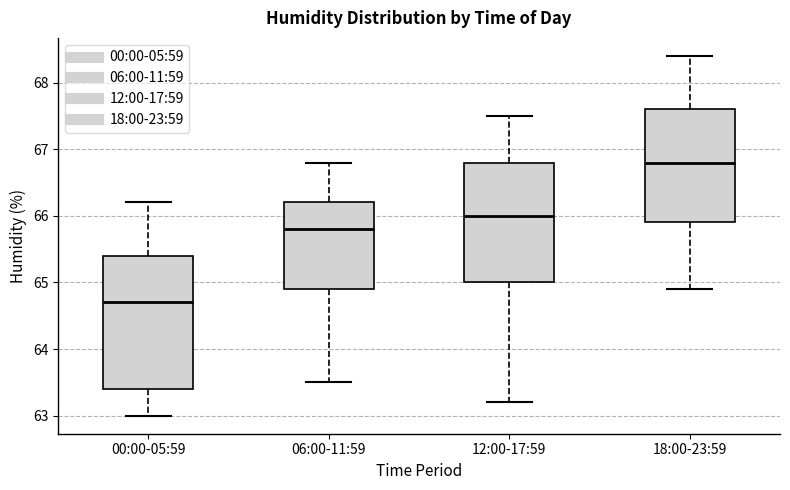

Reading left to right, transcribe this box plot: for each box, give where its median line is, the range the box spans, and where its two whiskers end, as read against the y-axis. The values are not printed on the chart, so give them approximately, as read against the axis.

00:00-05:59: median 64.7, box 63.4 to 65.4, whiskers 63.0 to 66.2
06:00-11:59: median 65.8, box 64.9 to 66.2, whiskers 63.5 to 66.8
12:00-17:59: median 66.0, box 65.0 to 66.8, whiskers 63.2 to 67.5
18:00-23:59: median 66.8, box 65.9 to 67.6, whiskers 64.9 to 68.4